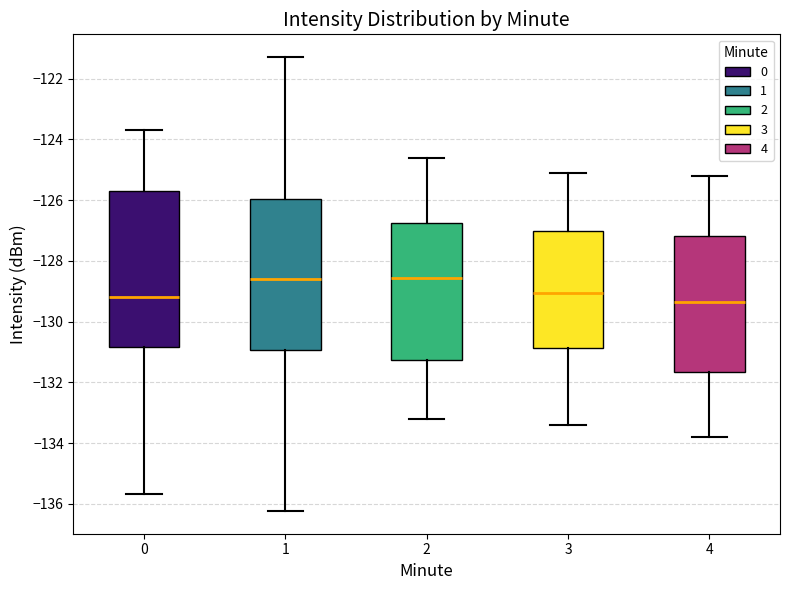

Reading left to right, transcribe this box plot: for each box, give where its median line is, the range the box spans, and where its two whiskers end, as read against the y-axis. The values are not printed on the chart, so give them approximately, as read against the axis.

0: median -129.2, box -130.8 to -125.8, whiskers -135.6 to -123.8
1: median -128.6, box -131.0 to -126.0, whiskers -136.2 to -121.2
2: median -128.6, box -131.2 to -126.8, whiskers -133.2 to -124.6
3: median -129.0, box -130.8 to -127.0, whiskers -133.4 to -125.0
4: median -129.4, box -131.6 to -127.2, whiskers -133.8 to -125.2